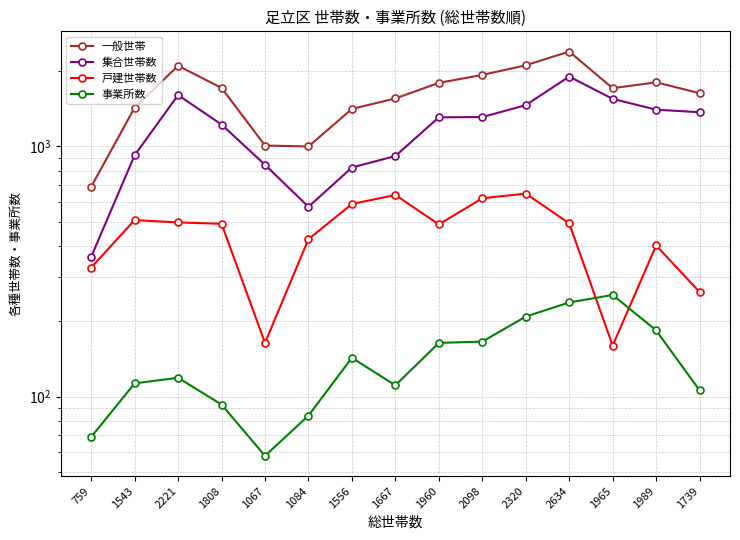

Which series has the largest range (max minus min)?

一般世帯